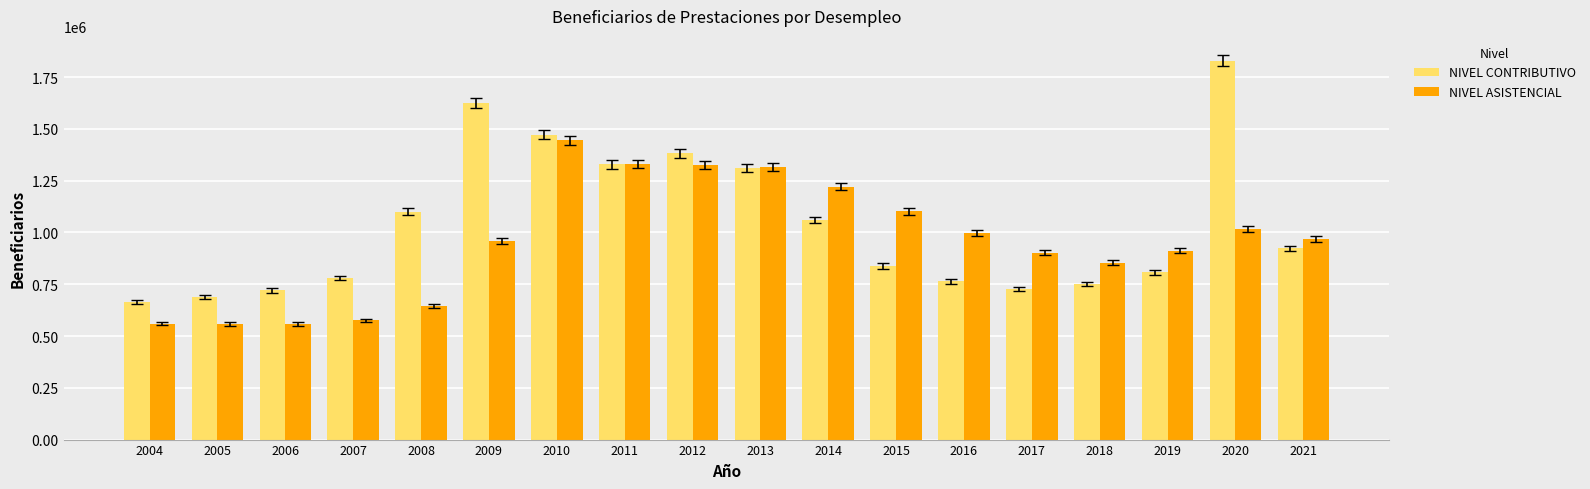

Rank the series by their average value, from highest to lowest.

NIVEL CONTRIBUTIVO, NIVEL ASISTENCIAL